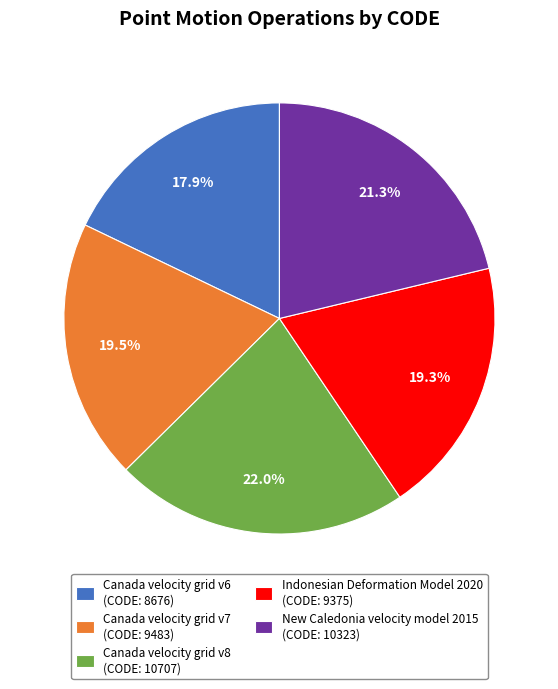

Is there any slice that represents more than half of the pie?

No